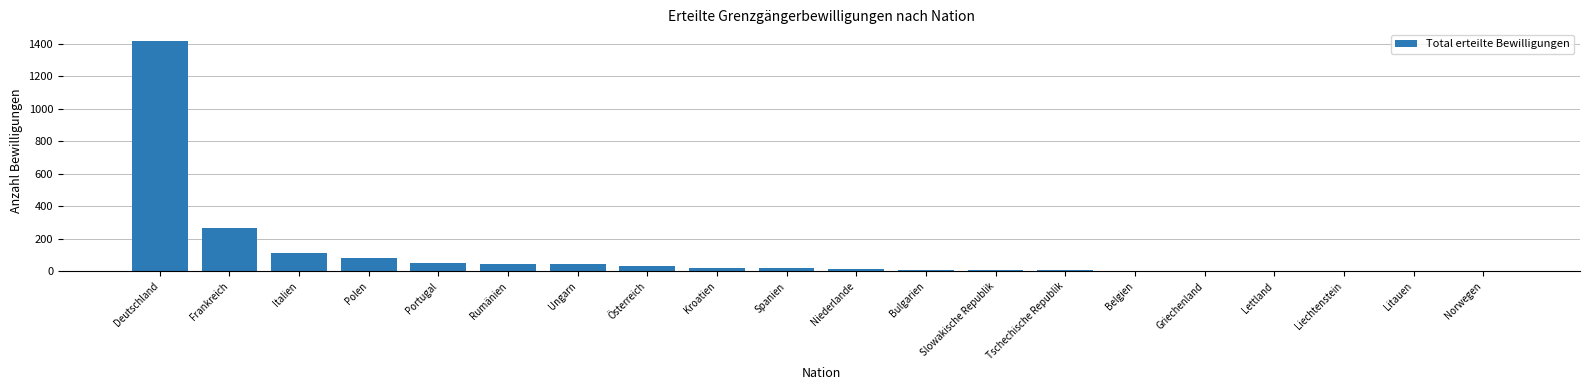

At which category does the chart reach its peak across all series?

Deutschland